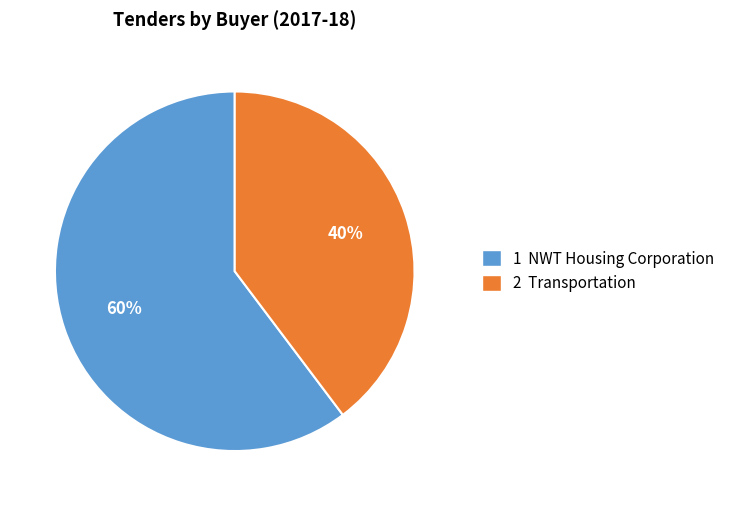

To the nearest percent, what portion does 1 NWT Housing Corporation represent?

60%